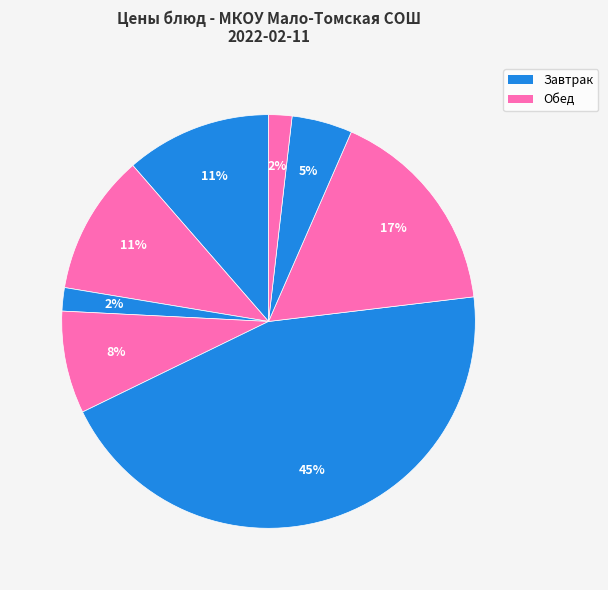

How many slices are in this pie chart?

8